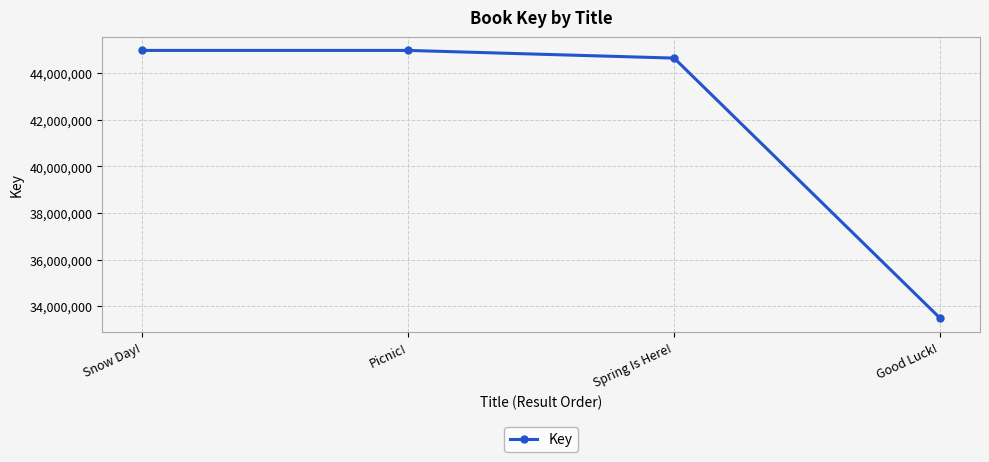

What is the ratio of the value at Snow Day! to the value at Good Luck!?

1.3